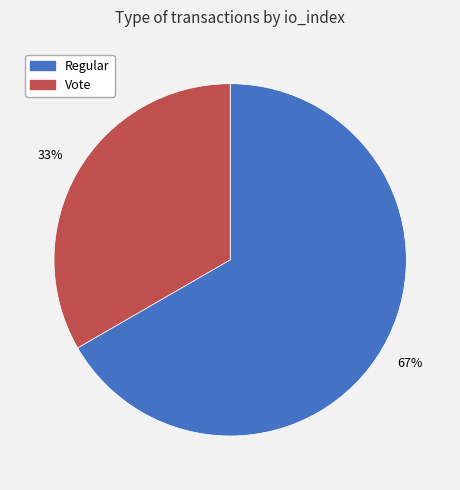

Between Regular and Vote, which is larger?

Regular